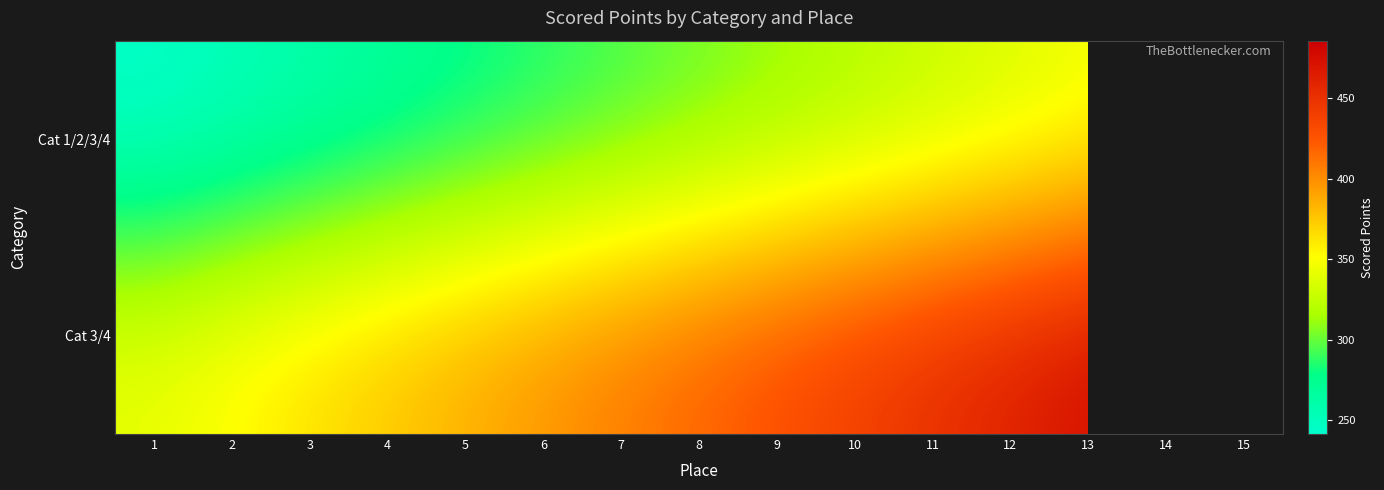

Which label corresponds to the smallest value in the chart?

1